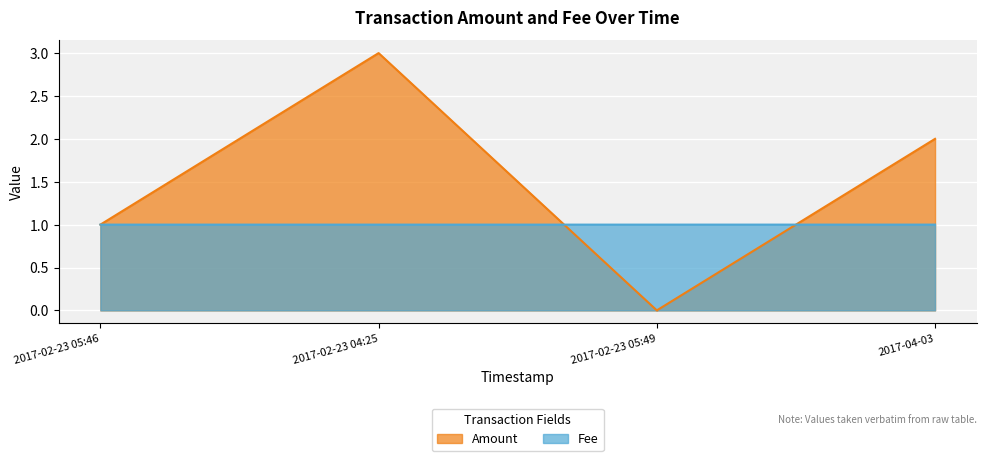

What is the average value of the Fee series?

1.0